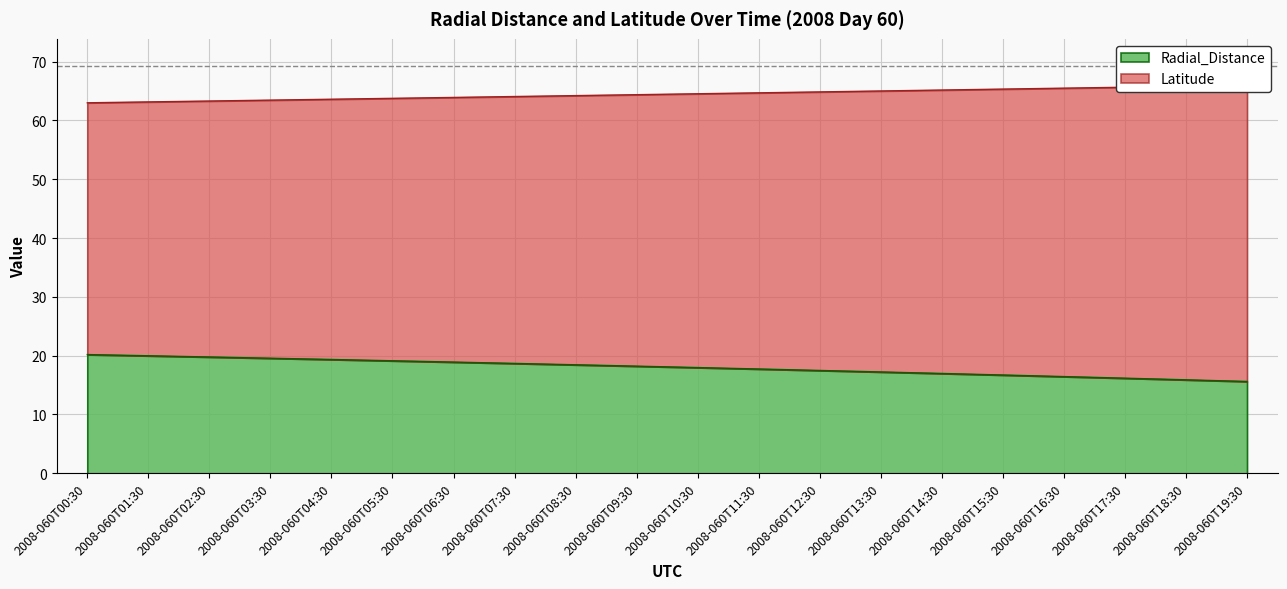

What are all the series names shown in the legend?

Radial_Distance, Latitude